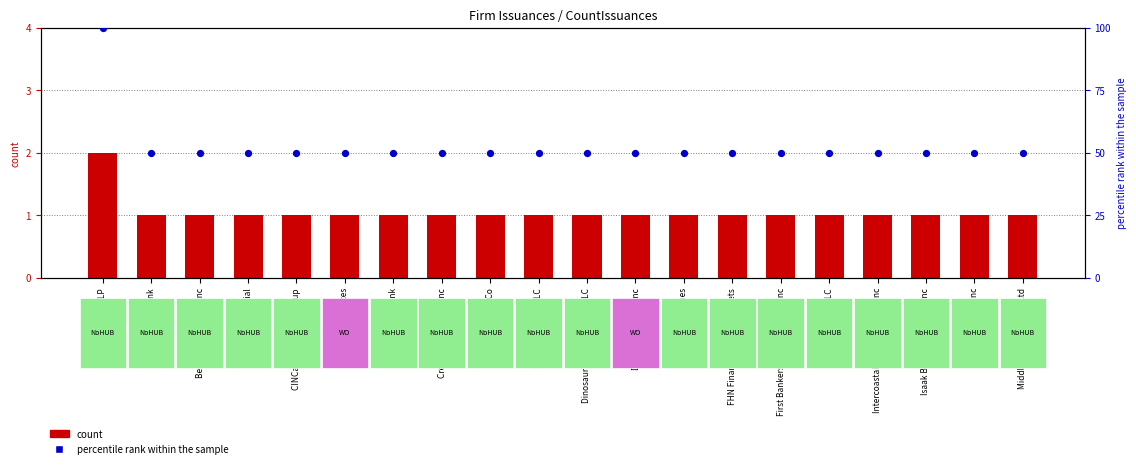

Which series reaches the maximum Y coordinate?

percentile rank within the sample